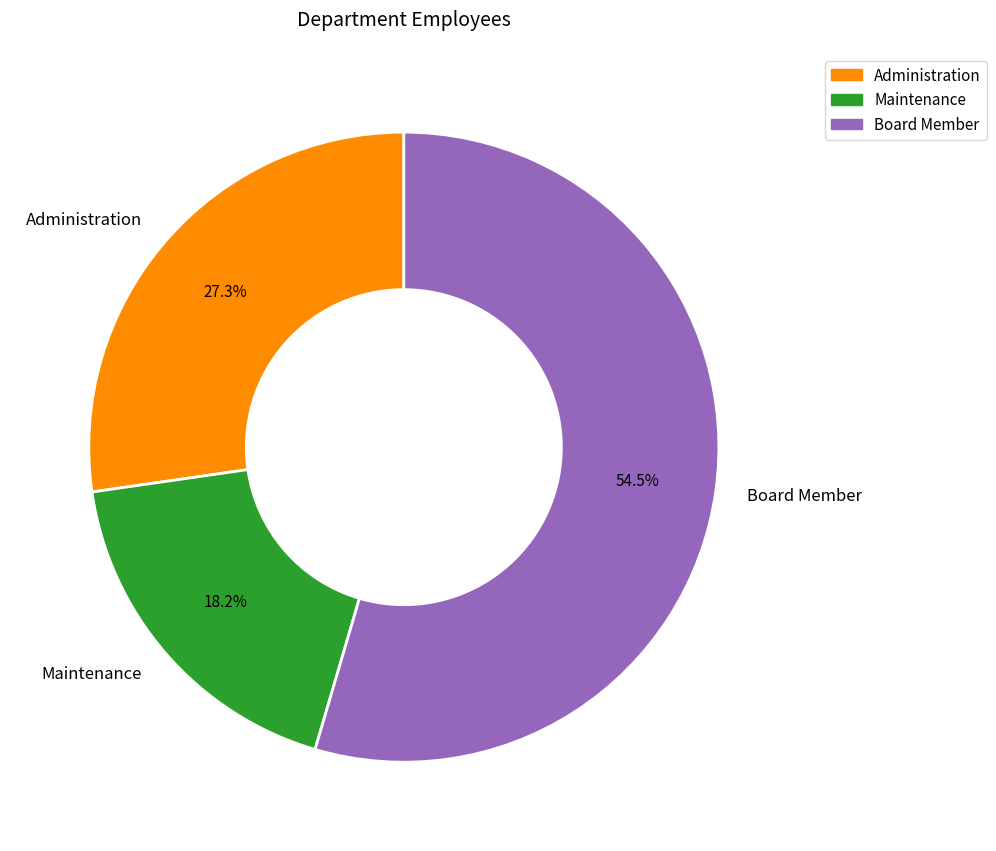

How many slices are in this pie chart?

3